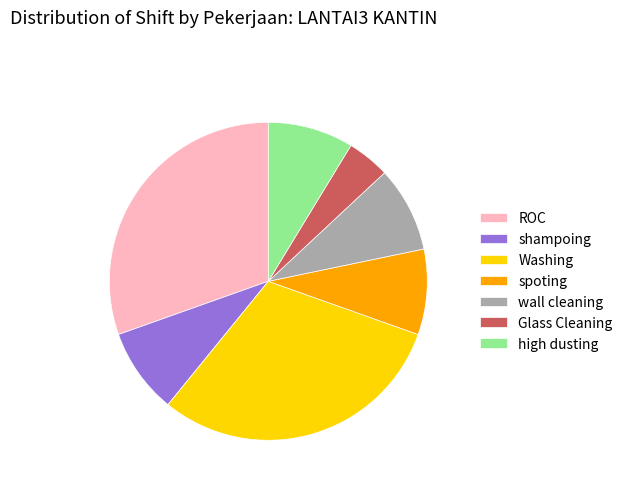

Which slice is the smallest?

Glass Cleaning